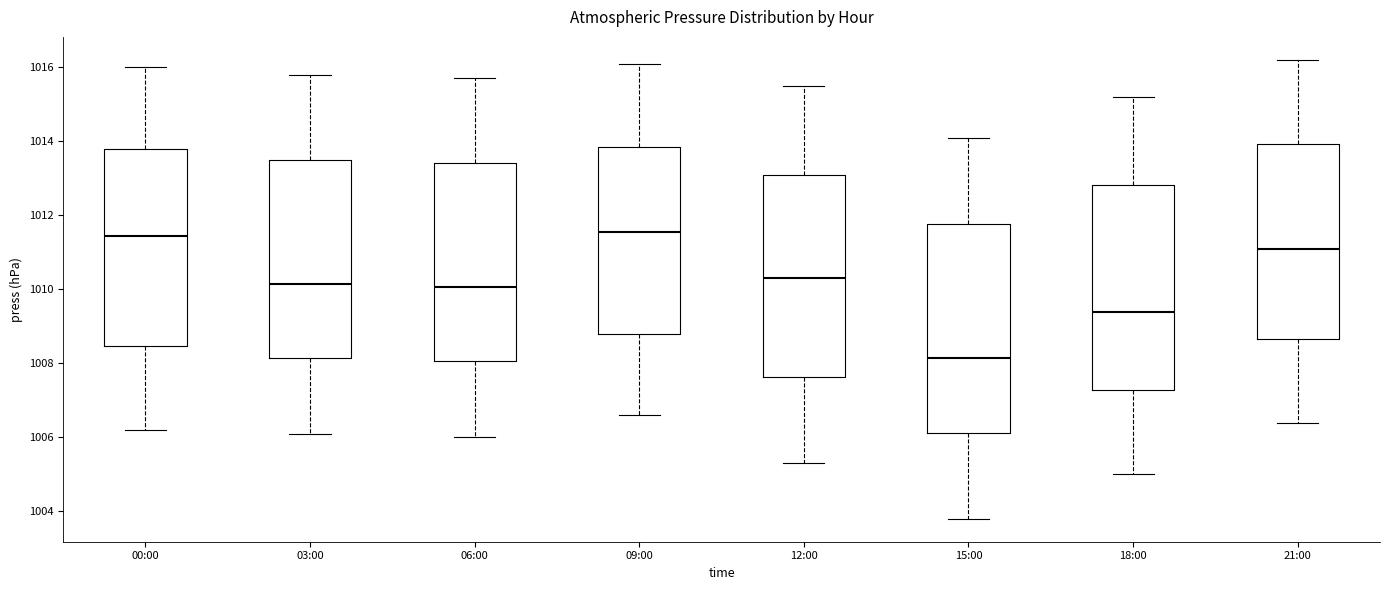

Which box's median line is the lowest?

15:00